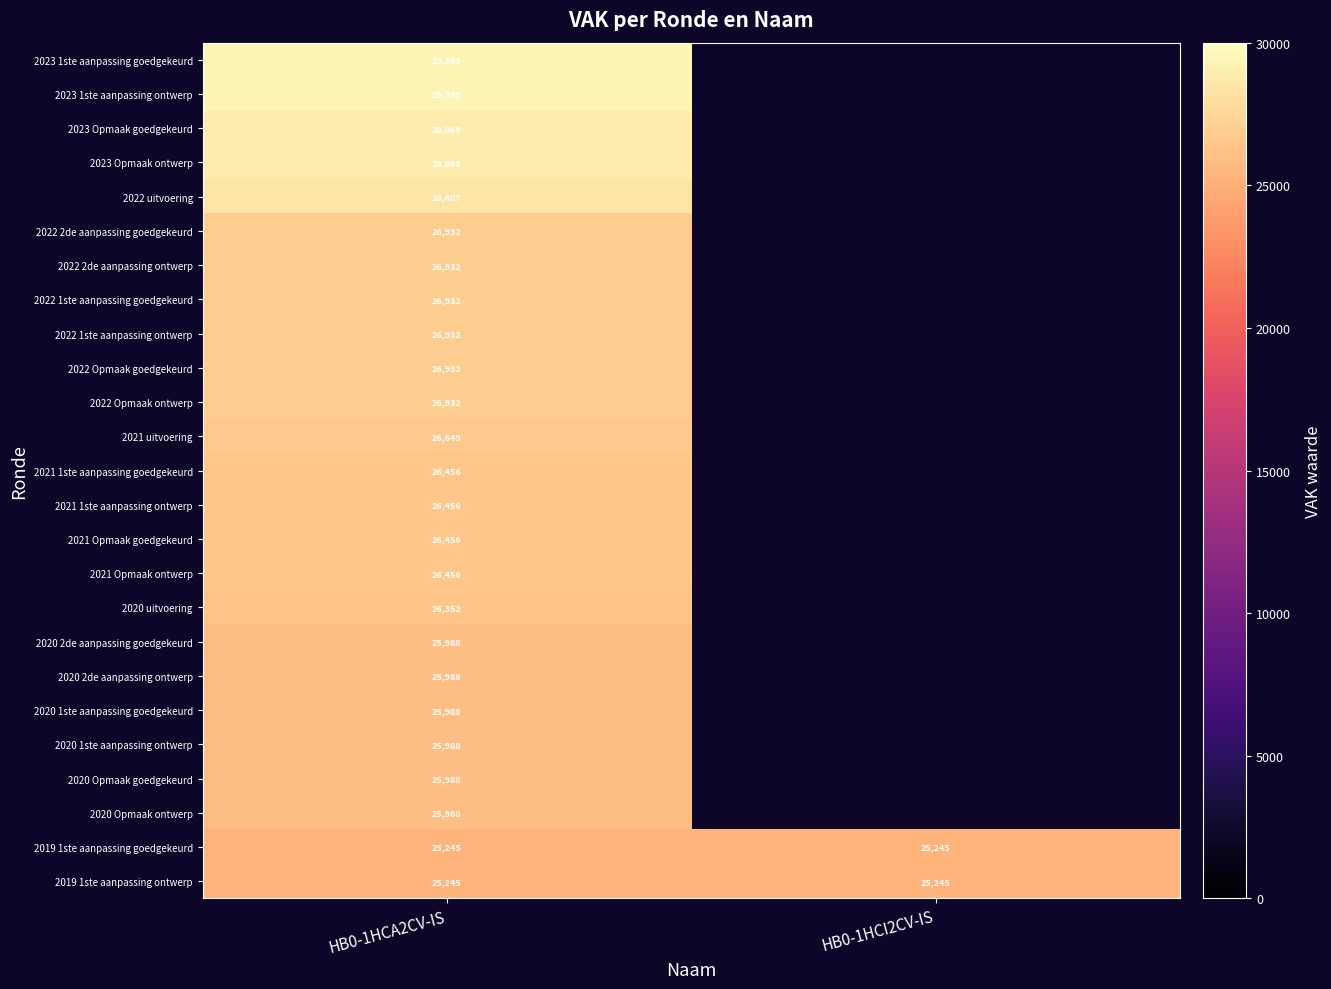

The value of 2020 Opmaak ontwerp at HB0-1HCA2CV-IS is 36207. True or false?

False